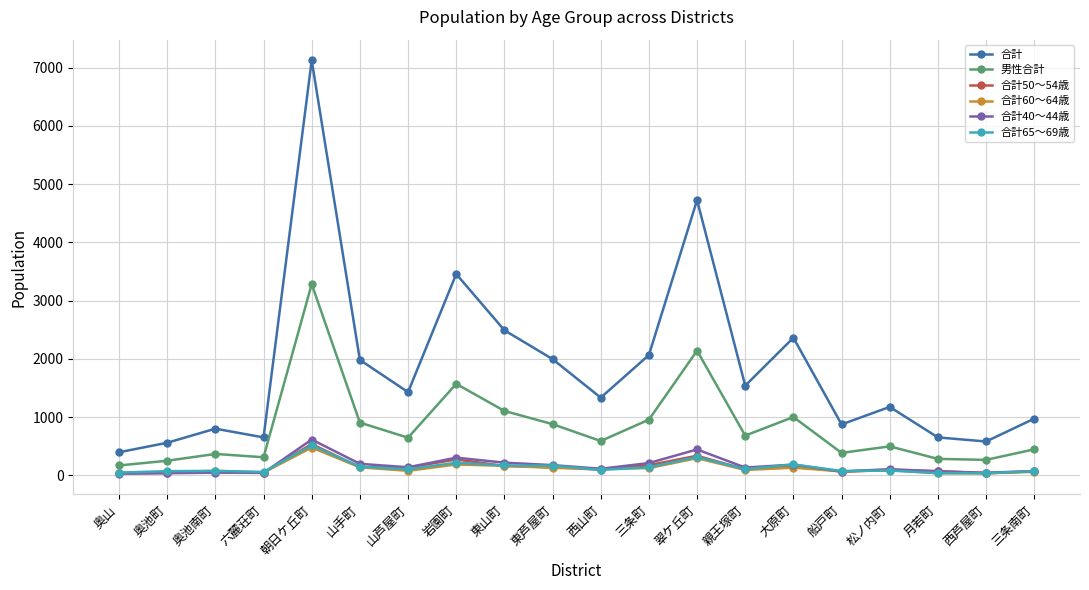

Which series has the widest spread of values?

合計